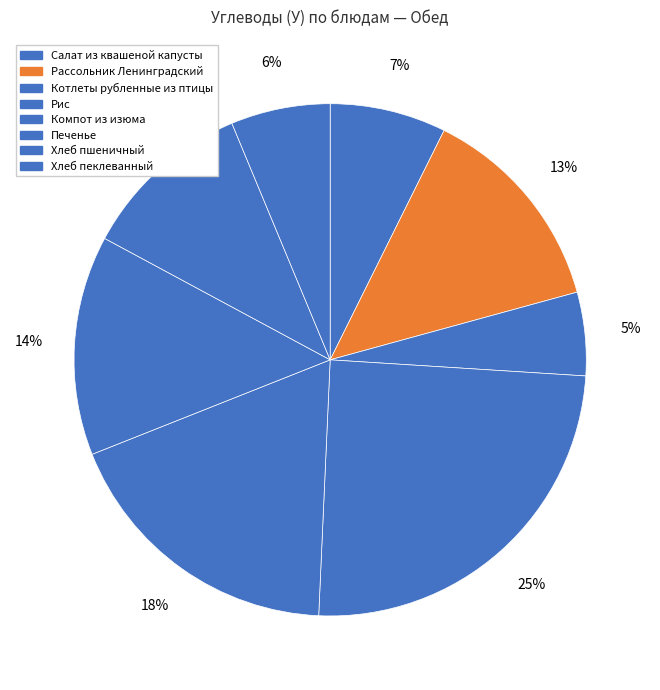

What percentage do Салат из квашеной капусты and Рис together represent?

32.0%